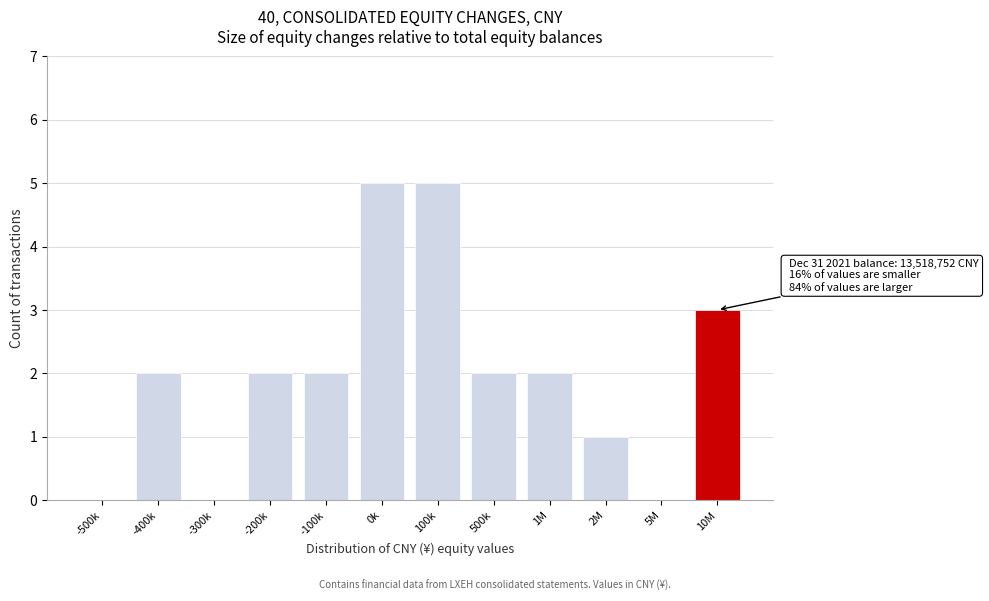

Reading left to right, extract all data points from this chart.

-500k=0	-400k=2	-300k=0	-200k=2	-100k=2	0k=5	100k=5	500k=2	1M=2	2M=1	5M=0	10M=3